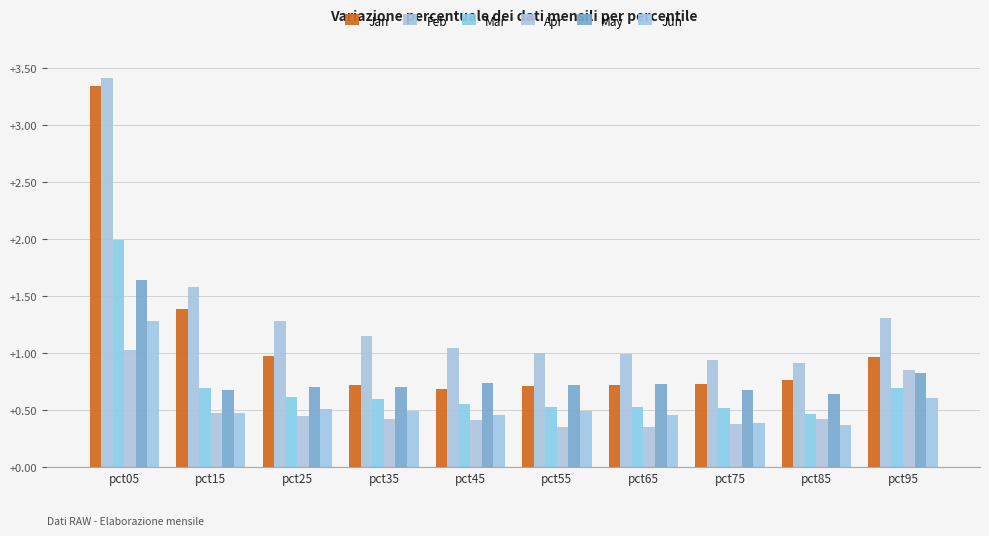

Reading left to right, transcribe all the data shown in this chart.

Jan: 3.3	1.4	1.0	0.7	0.7	0.7	0.7	0.7	0.8	1.0
Feb: 3.4	1.6	1.3	1.2	1.0	1.0	1.0	0.9	0.9	1.3
Mar: 2.0	0.7	0.6	0.6	0.6	0.5	0.5	0.5	0.5	0.7
Apr: 1.0	0.5	0.4	0.4	0.4	0.4	0.4	0.4	0.4	0.8
May: 1.6	0.7	0.7	0.7	0.7	0.7	0.7	0.7	0.6	0.8
Jun: 1.3	0.5	0.5	0.5	0.5	0.5	0.5	0.4	0.4	0.6